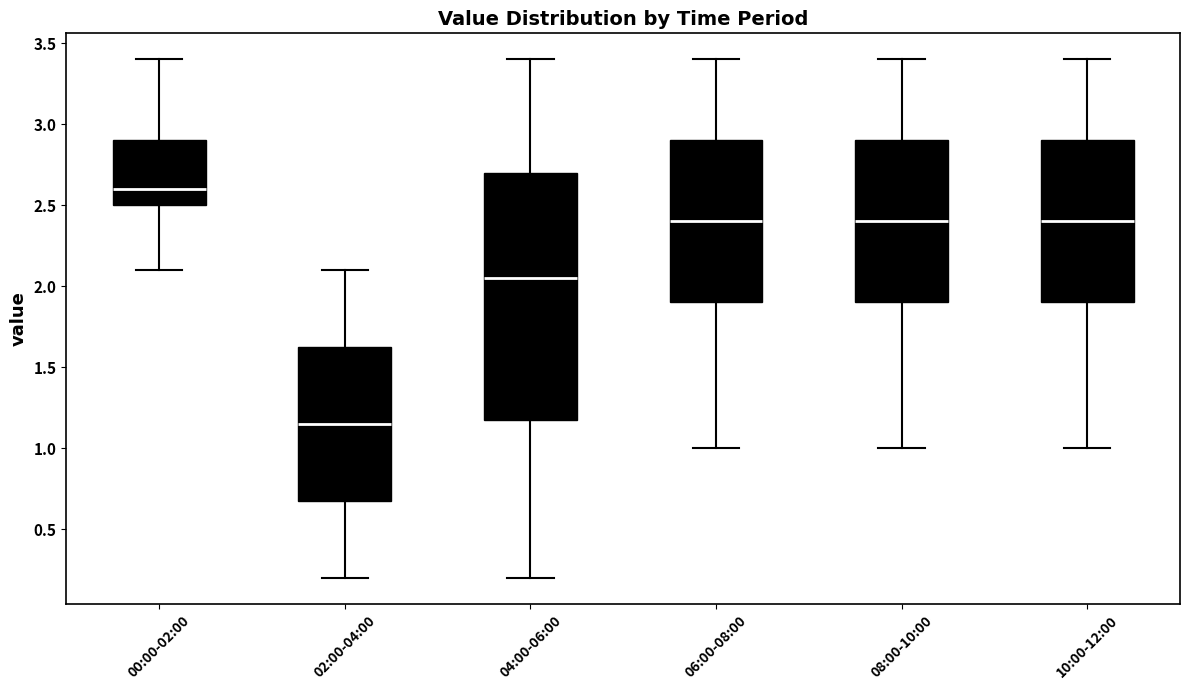

Which box is the tallest, from its lower edge to its upper edge?

04:00-06:00